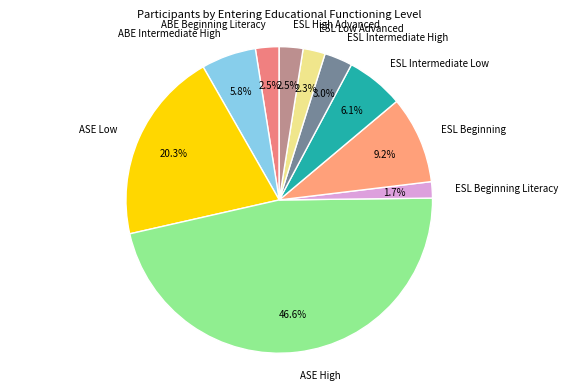

Is there a majority slice in this chart?

No